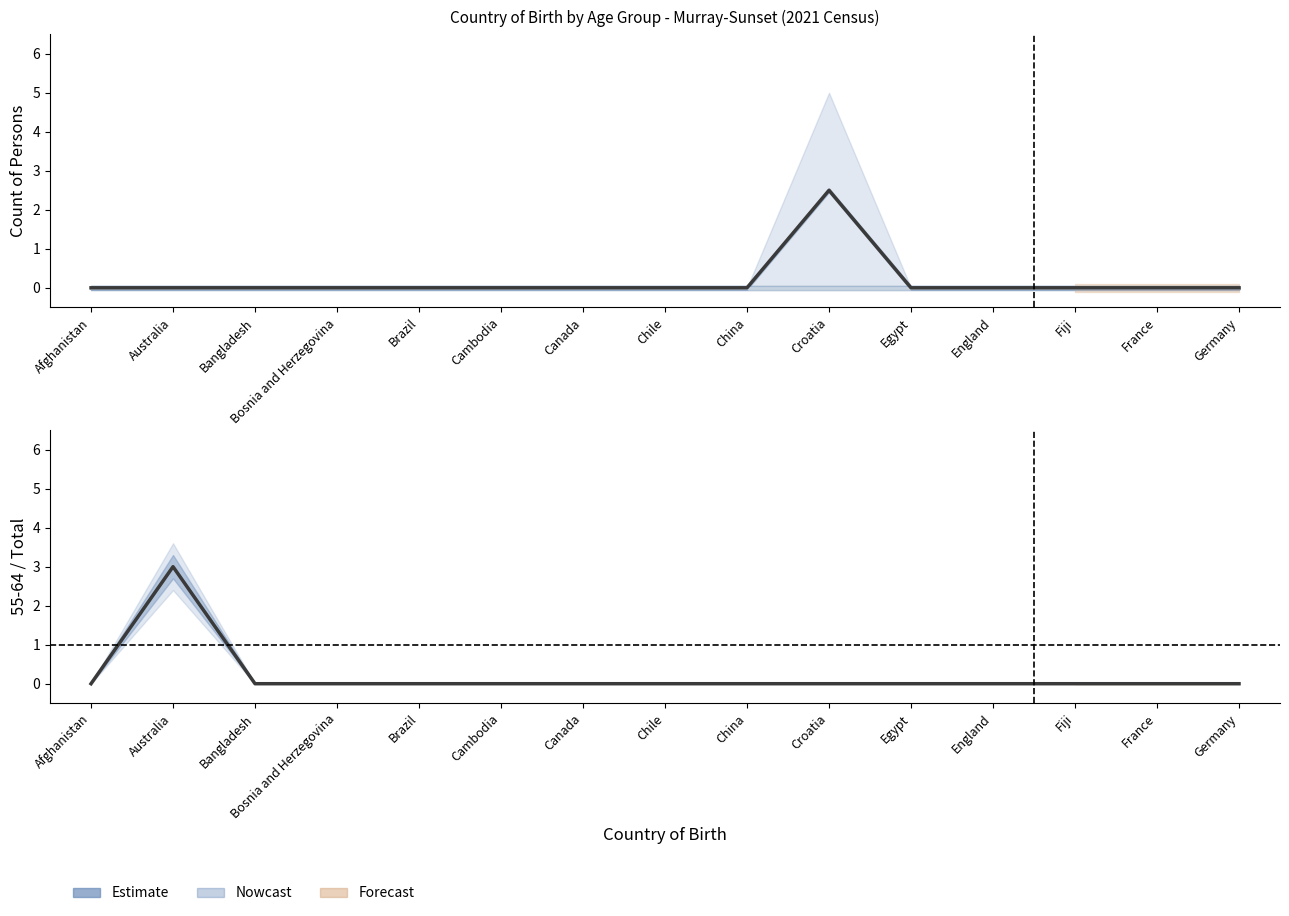

Between Egypt and France, which series saw the biggest shift?

0-4 years